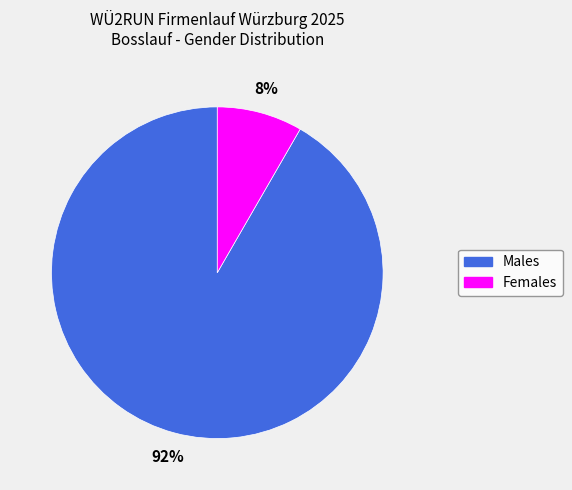

To the nearest percent, what is the average slice percentage?

50%